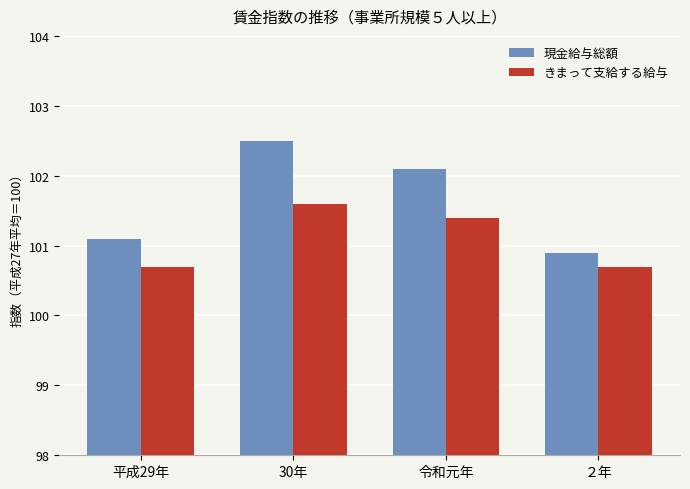

How many bars are there in total?

8